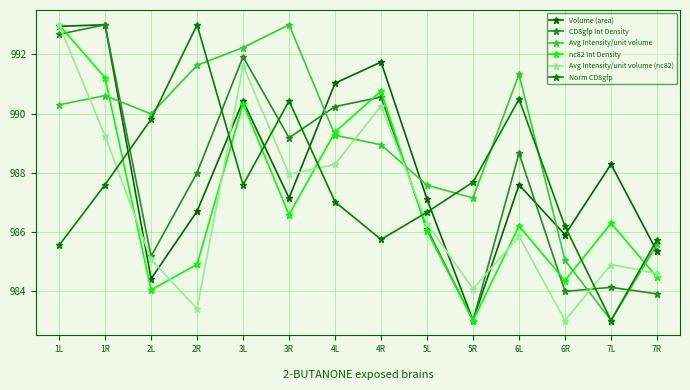

Where is the first local minimum for Volume (area)?

2L
